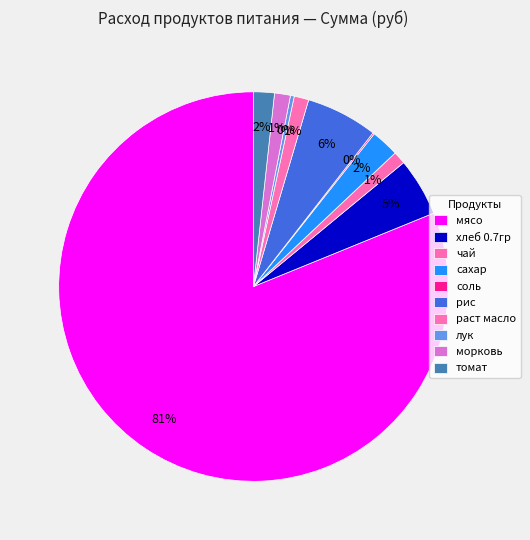

To the nearest percent, what is the average slice percentage?

10%